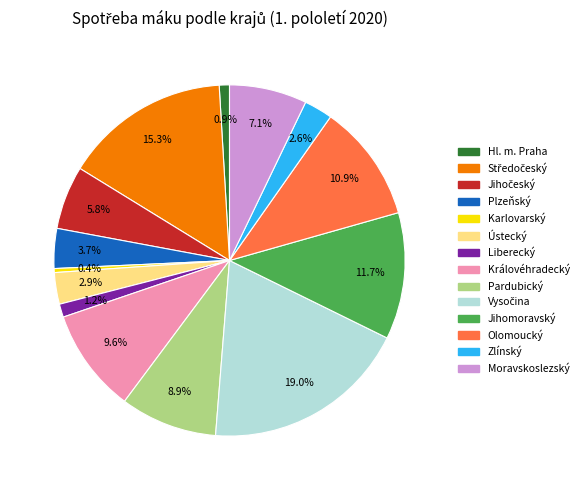

Is Moravskoslezský the majority of the pie?

No